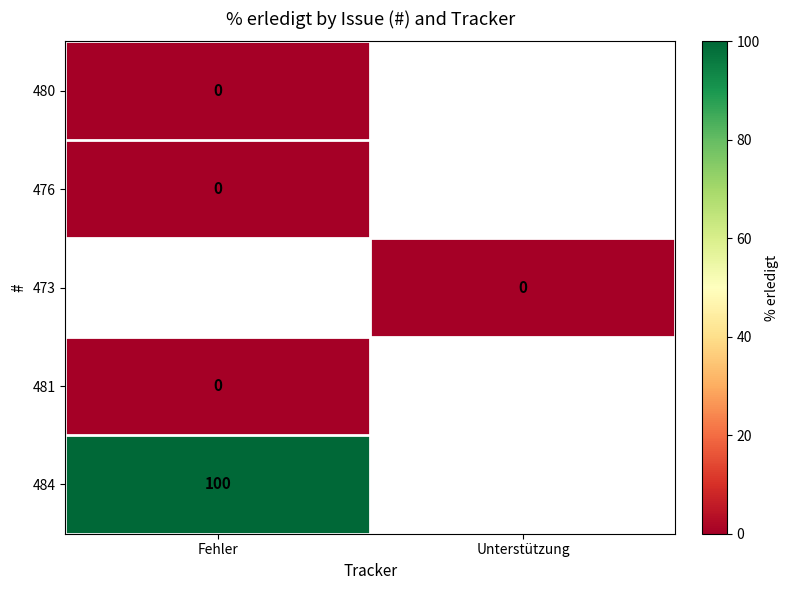

How many series are shown in this chart?

5